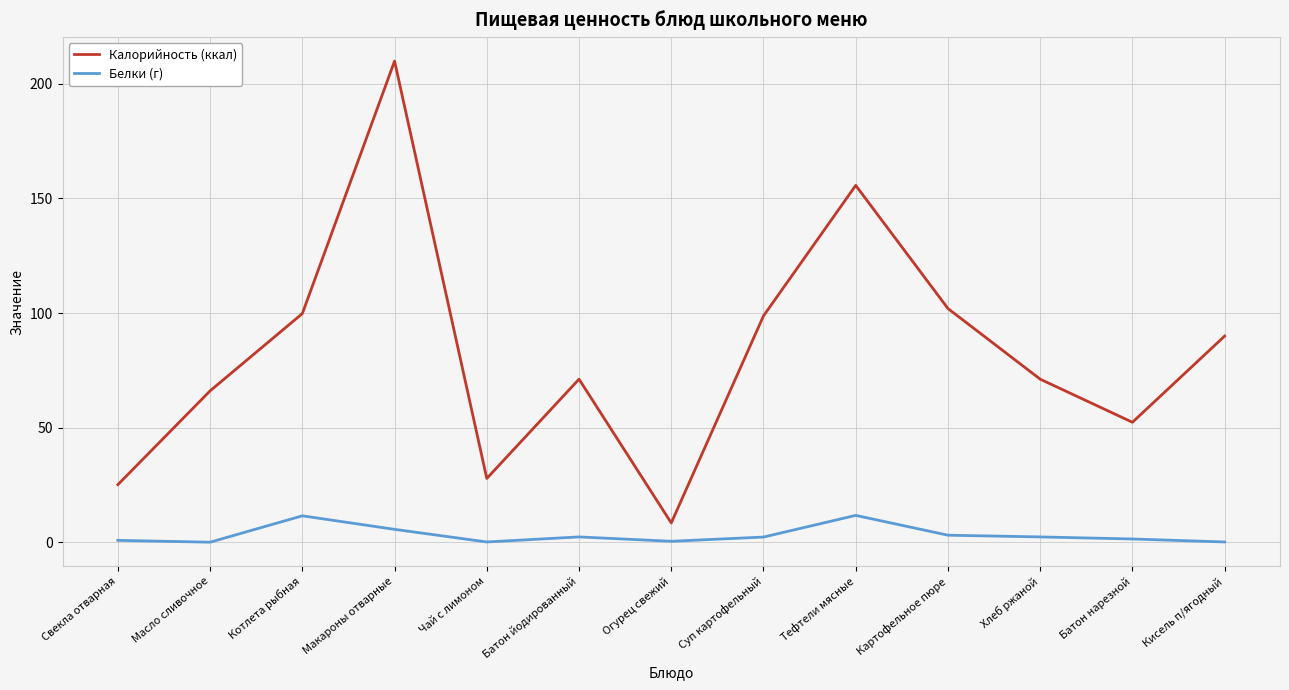

At Хлеб ржаной, list the series in order from largest to smallest.

Калорийность (ккал), Белки (г)